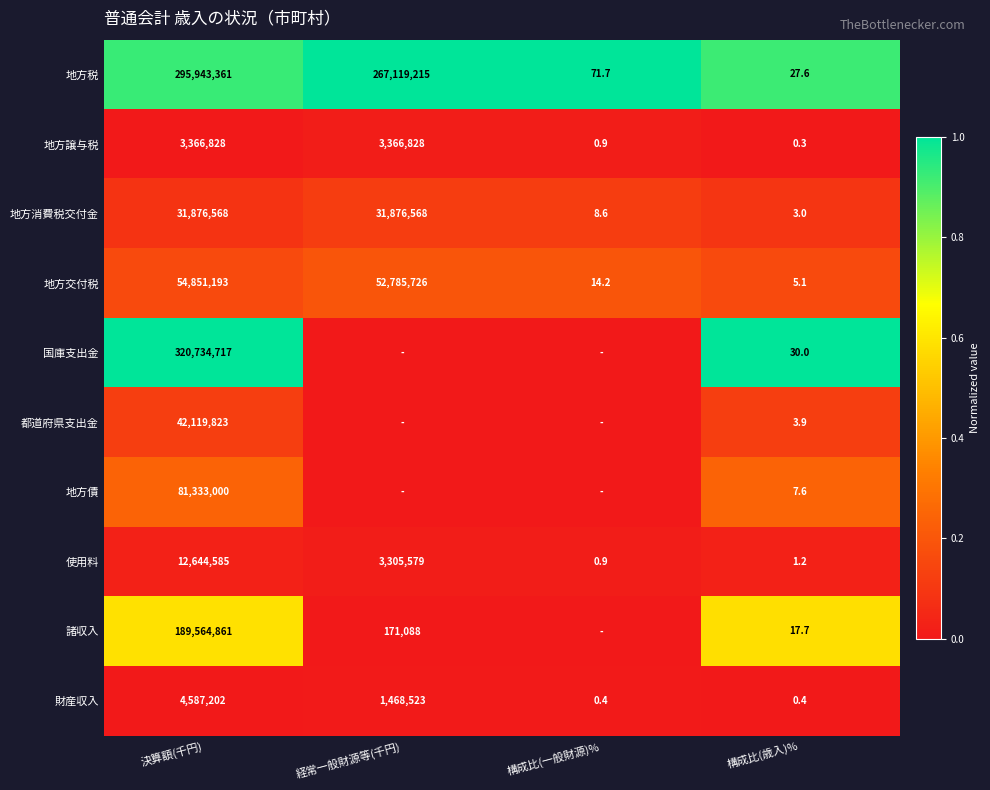

What is the spread (max minus min) of values at 決算額(千円)?

317367889.0